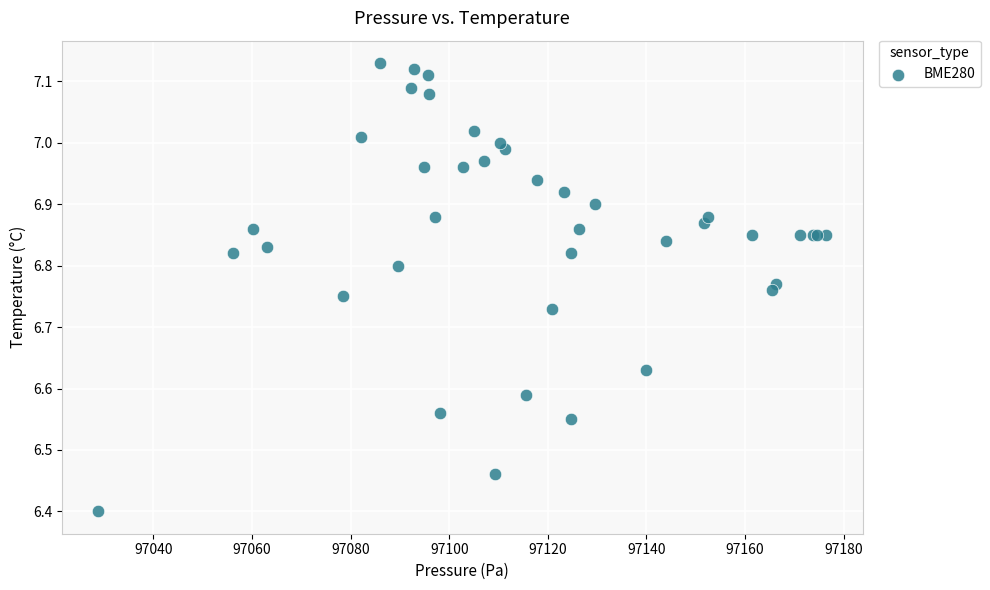

What Y value in the scatter plot is closest to 6?

6.4